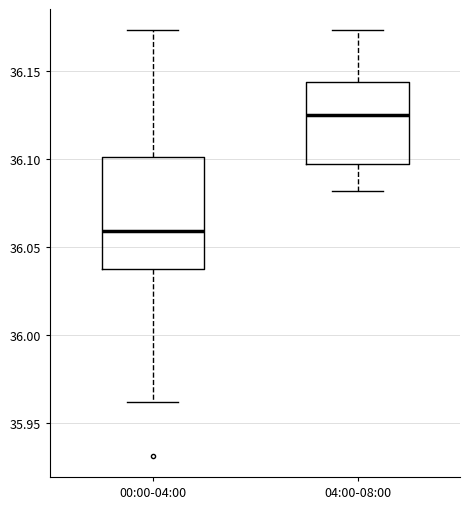

Reading left to right, transcribe this box plot: for each box, give where its median line is, the range the box spans, and where its two whiskers end, as read against the y-axis. The values are not printed on the chart, so give them approximately, as read against the axis.

00:00-04:00: median 36.060, box 36.035 to 36.100, whiskers 35.960 to 36.175
04:00-08:00: median 36.125, box 36.095 to 36.145, whiskers 36.080 to 36.175